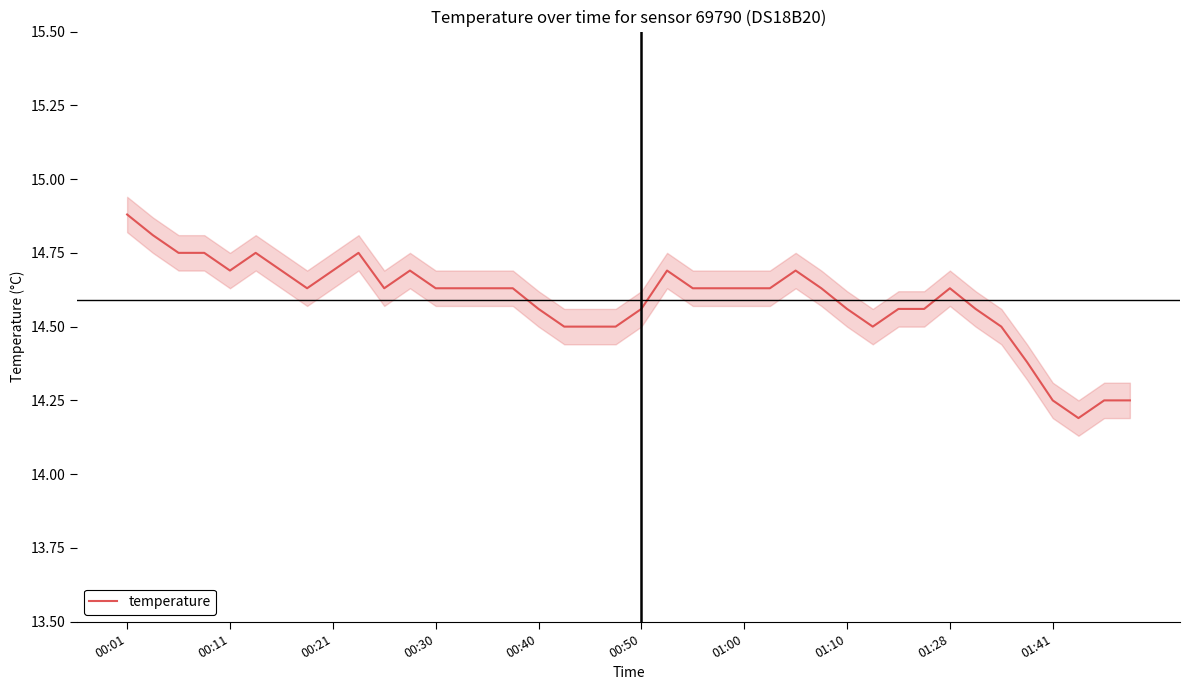

Reading left to right, transcribe all the data shown in this chart.

14.9	14.8	14.8	14.8	14.7	14.8	14.7	14.6	14.7	14.8	14.6	14.7	14.6	14.6	14.6	14.6	14.6	14.5	14.5	14.5	14.6	14.7	14.6	14.6	14.6	14.6	14.7	14.6	14.6	14.5	14.6	14.6	14.6	14.6	14.5	14.4	14.2	14.2	14.2	14.2